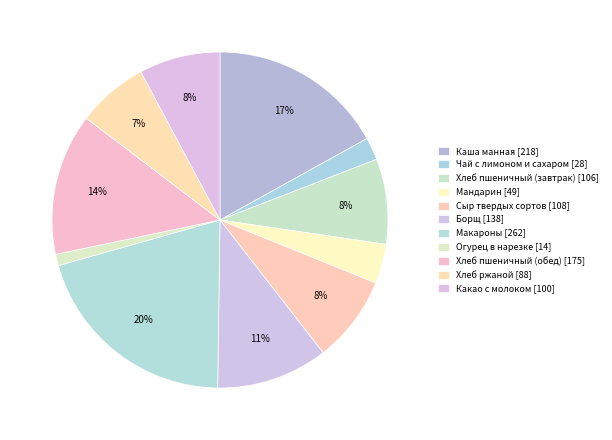

Does any single category account for the majority?

No